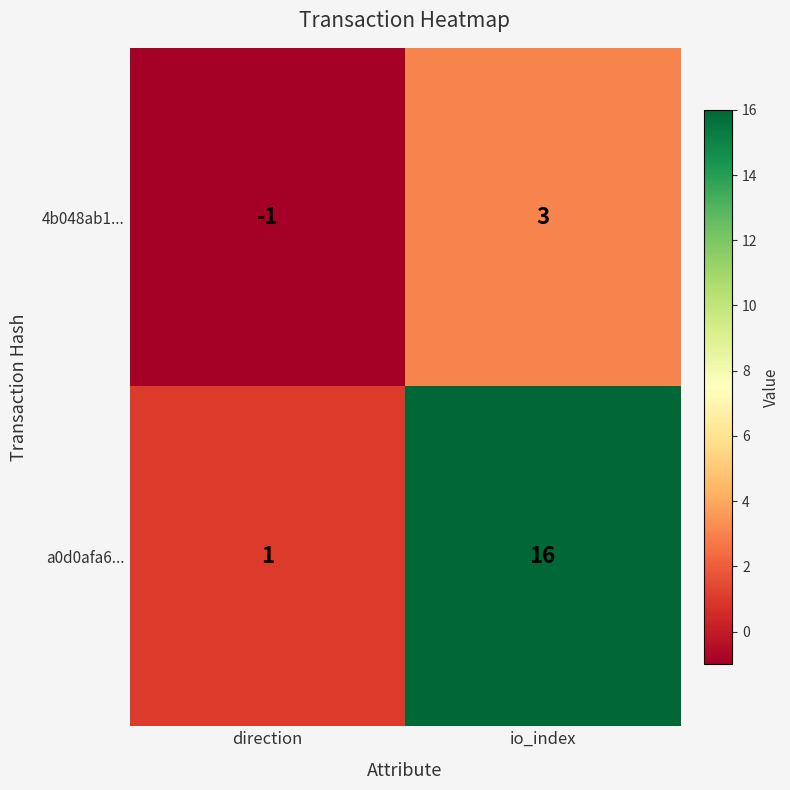

Is it true that 4b048ab1... equals 1 at io_index?

False